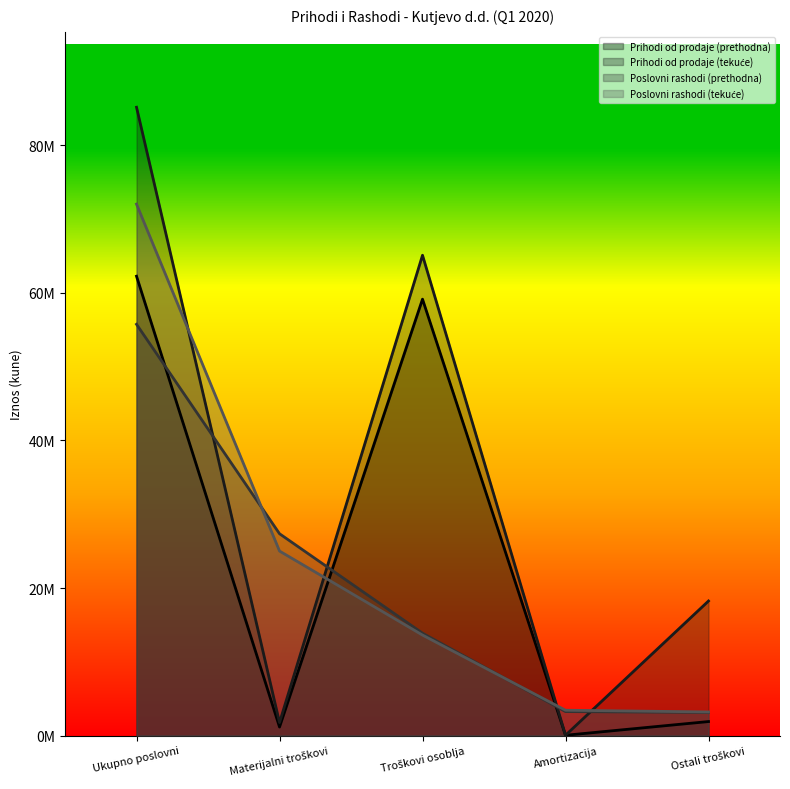

What is the sum of all Poslovni rashodi (prethodna) values?

103367070